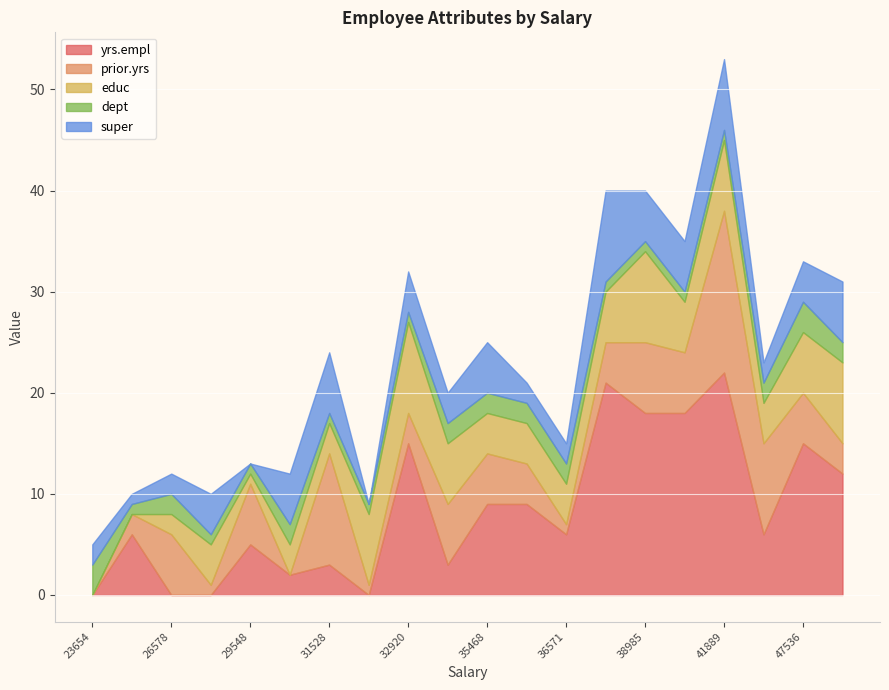

At which category does the chart reach its peak across all series?

41889